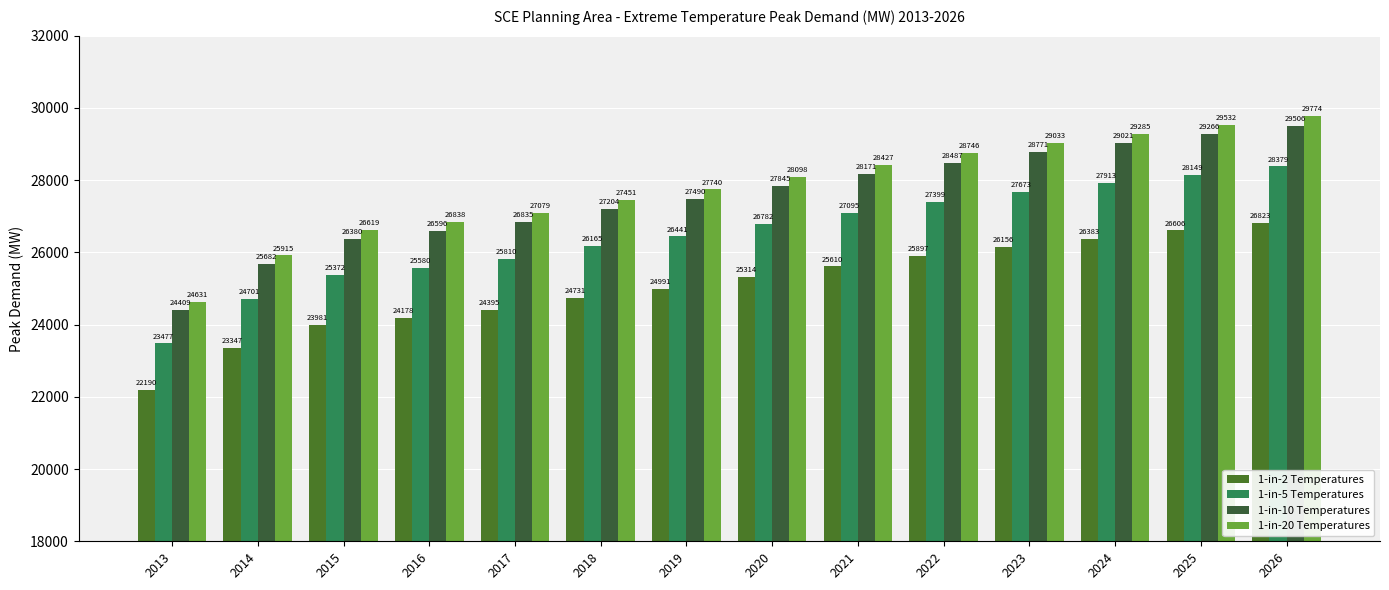

At which category is the sum across all series the highest?

2026